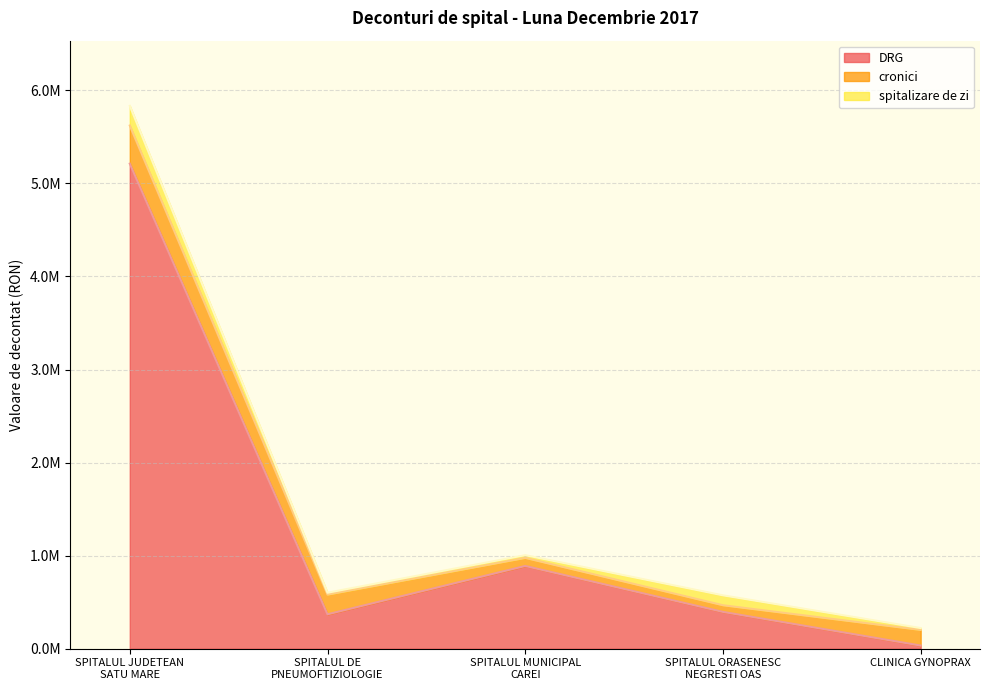

Reading left to right, what are all the values shown in this chart?

DRG: 5212231.0	369429.9	888934.3	395137.3	33471.2
cronici: 409730.3	211784.0	86807.7	71770.5	168094.0
spitalizare de zi: 212004.0	20246.3	29255.6	106327.3	20127.3